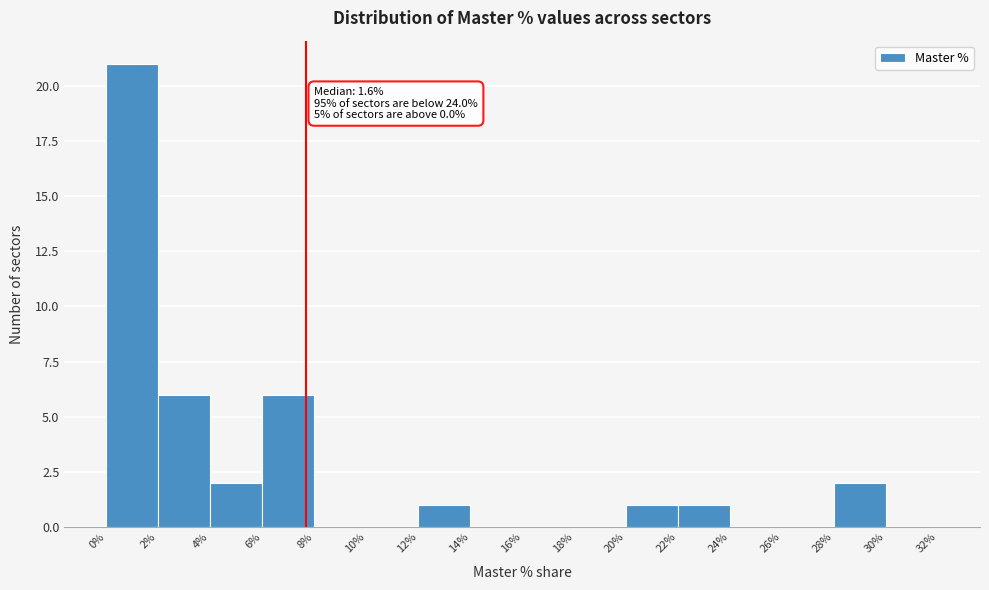

Over which range of the x-axis is the bar tallest?

0% to 2%